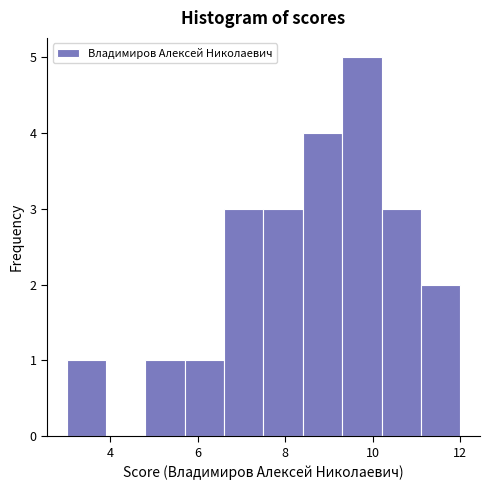

Over which range of the x-axis is the bar tallest?

9.3 to 10.2